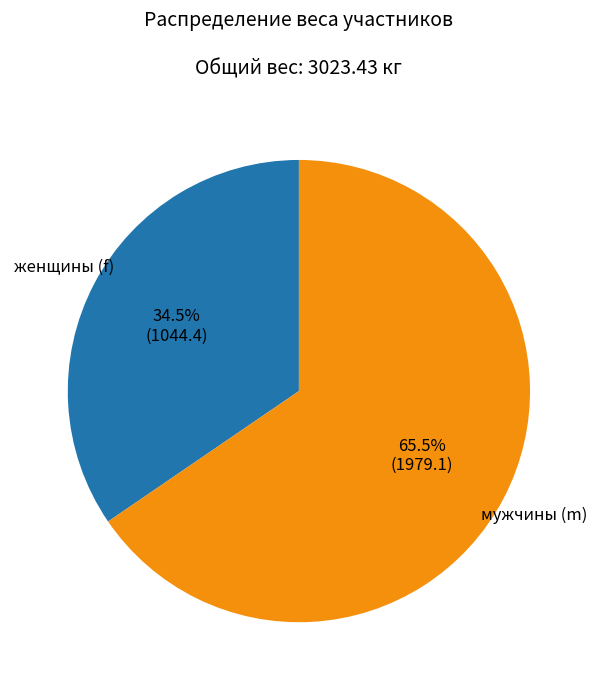

Count the number of slices in the pie.

2